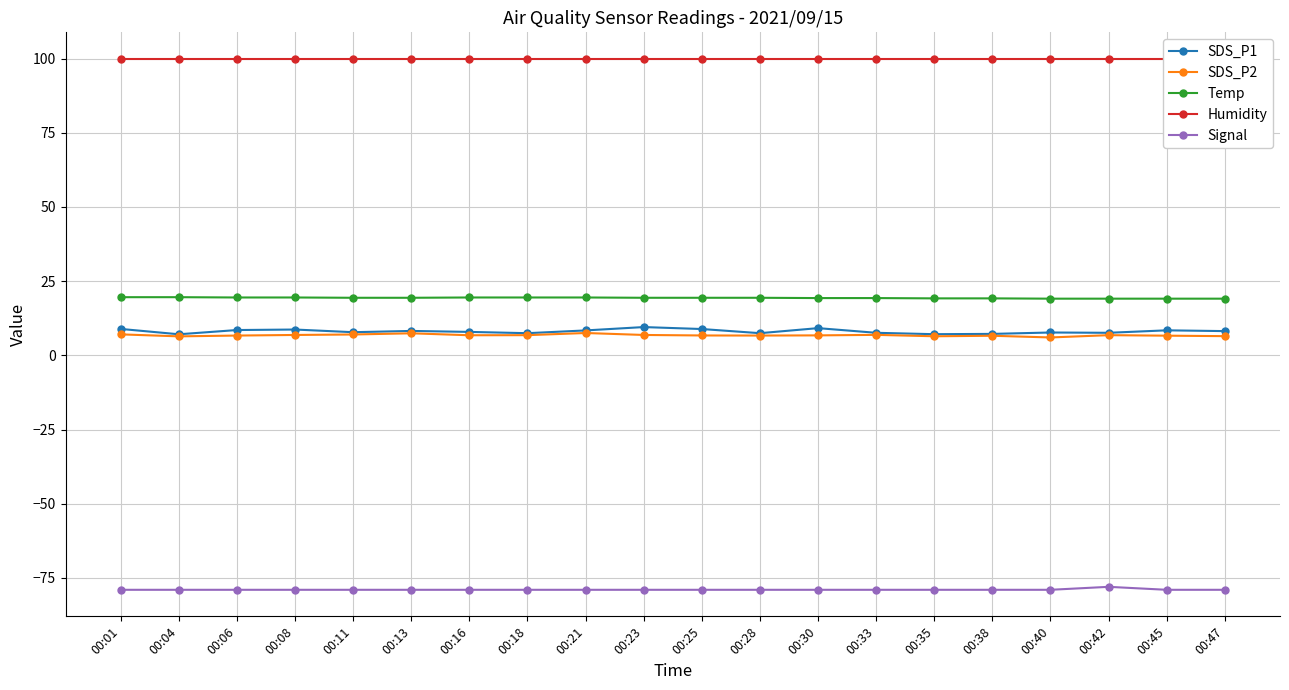

Where is the first local maximum for SDS_P1?

00:08